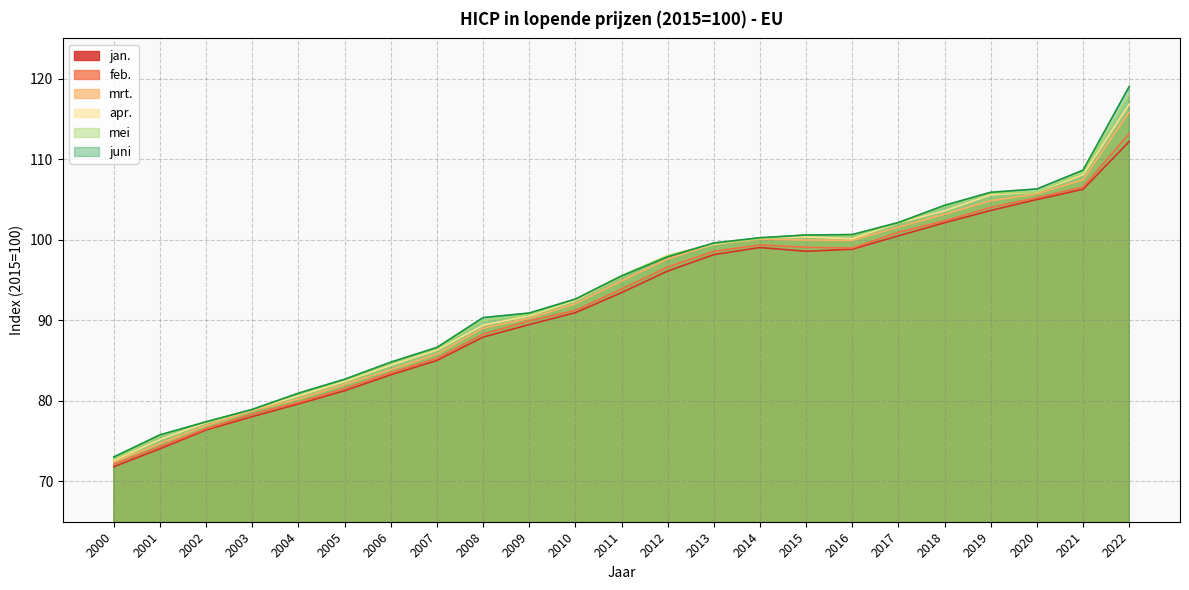

True or false: juni has more than 0 points higher than both neighbors.

False